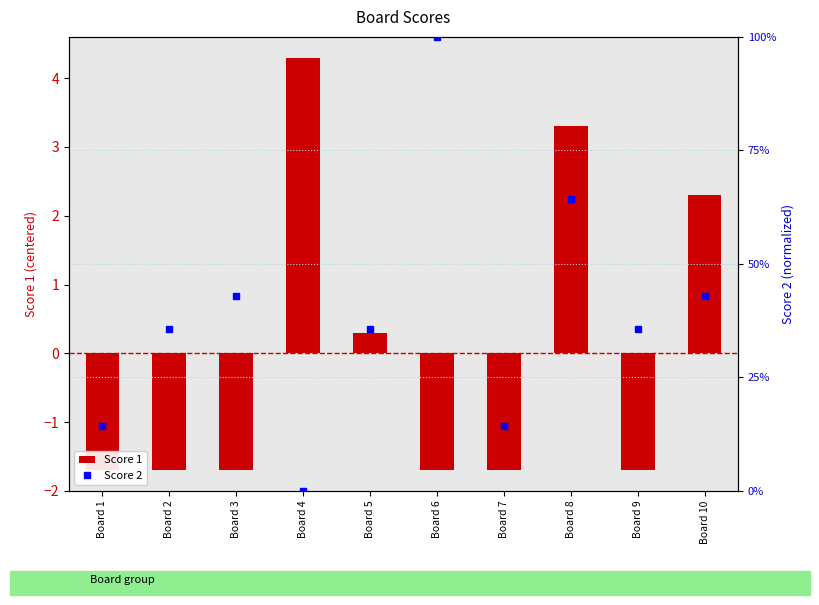

Which series has the largest total across all categories?

Score 2